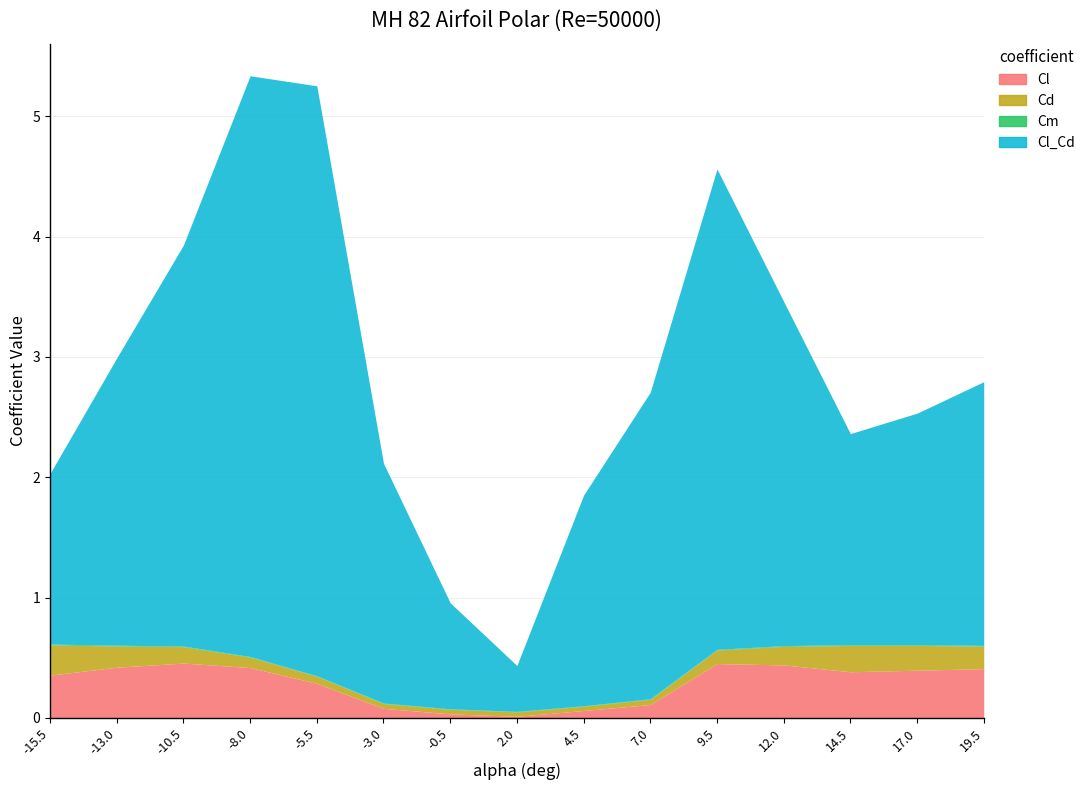

Which category has the lowest value in the Cd series?

4.5